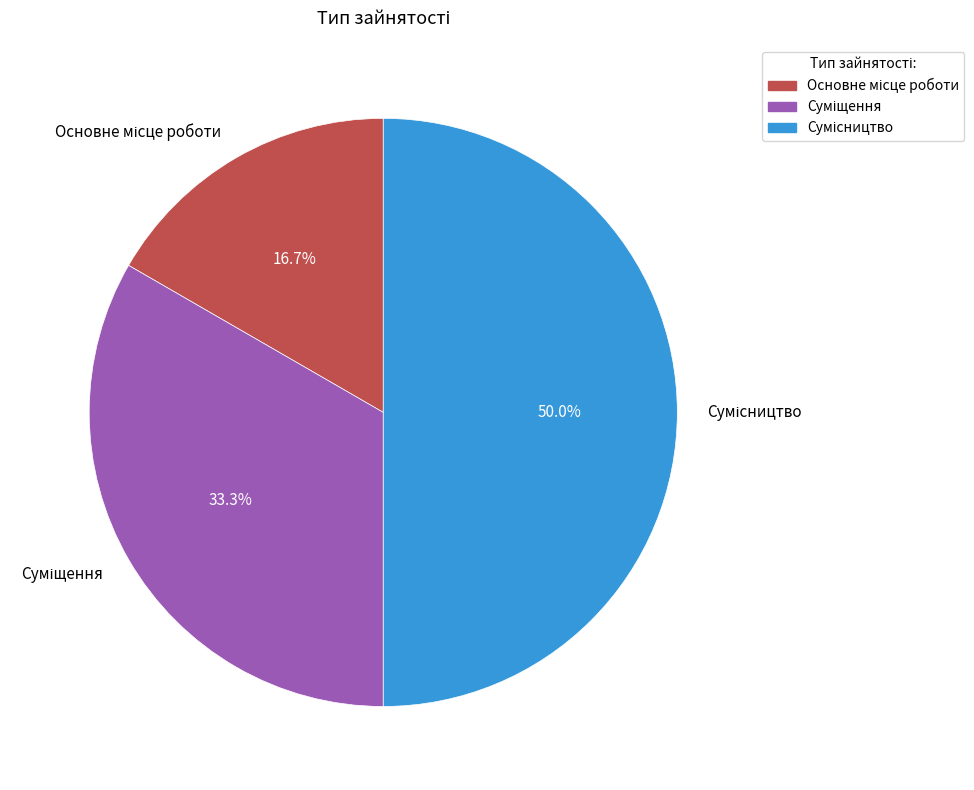

How many slices are in this pie chart?

3